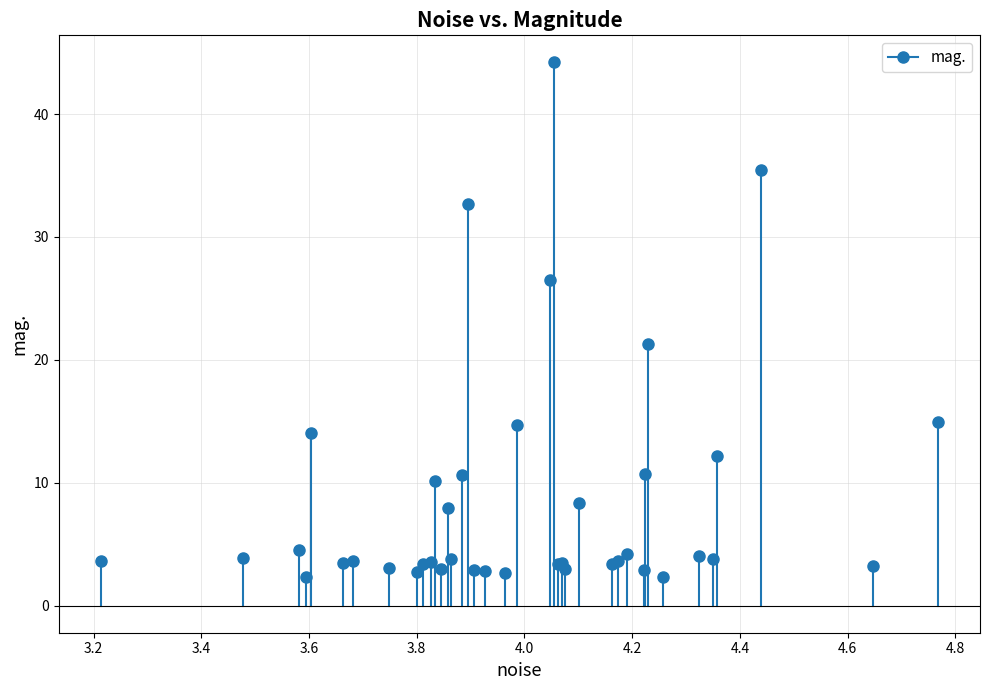

What Y value in the scatter plot is closest to 23?

21.3